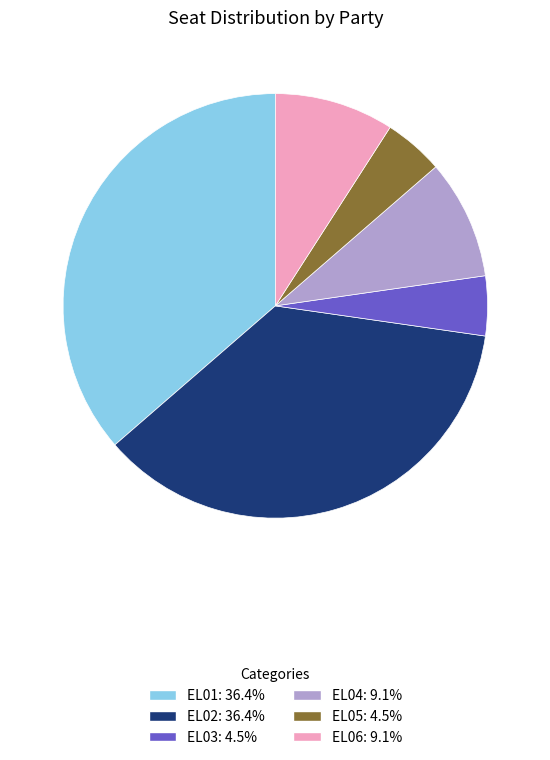

True or false: EL04 accounts for 9% of the total.

True